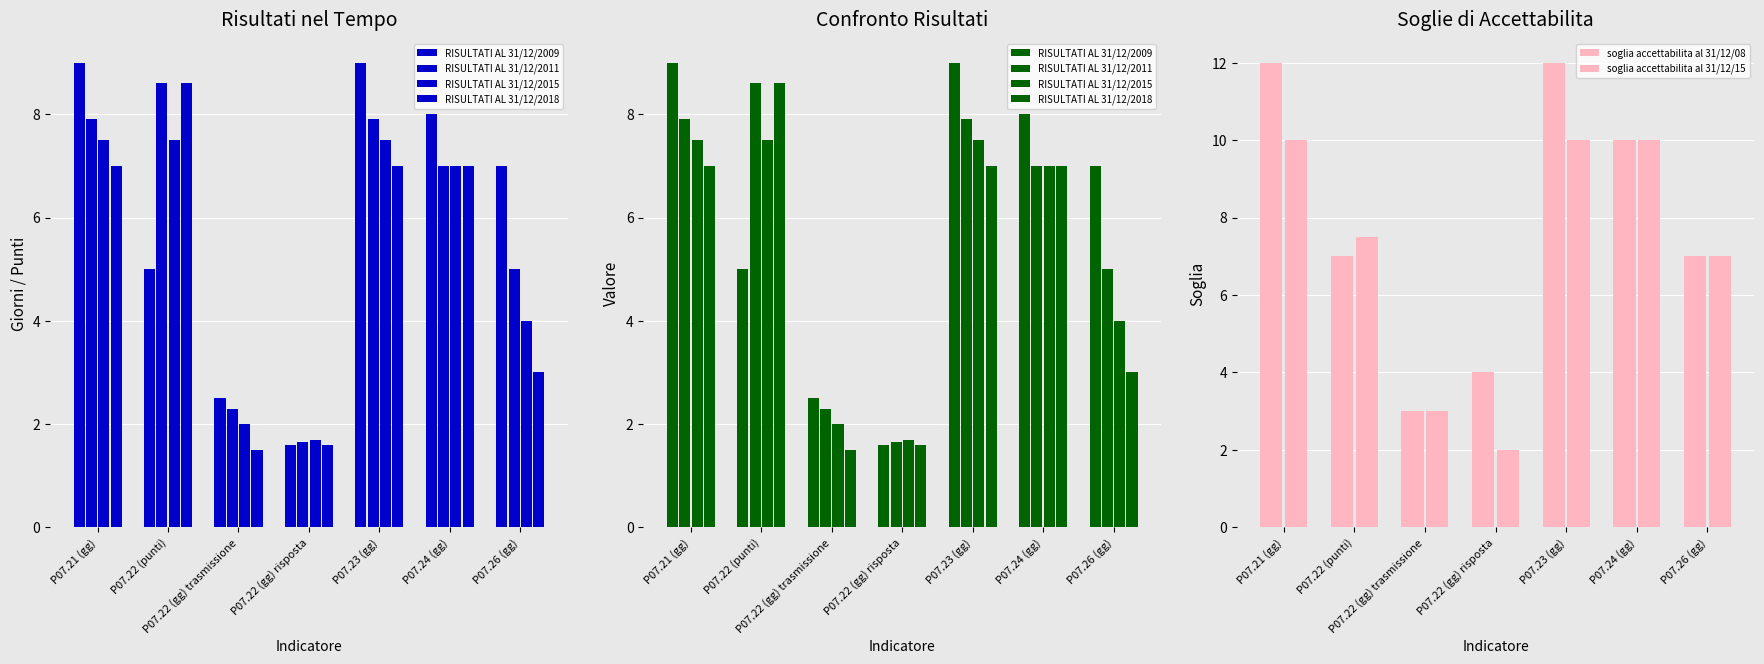

What is the total value across all series at P07.22 (gg) risposta?

12.6